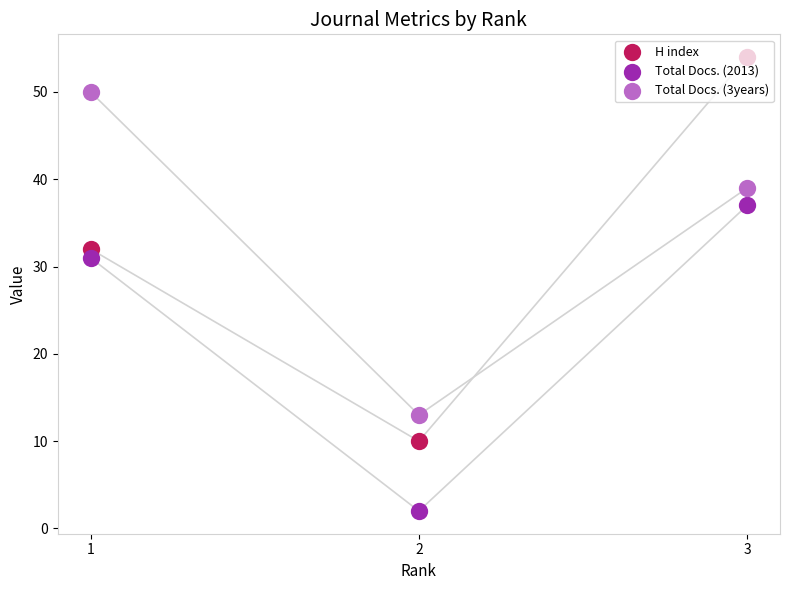

Which series reaches the minimum Y coordinate?

Total Docs. (2013)